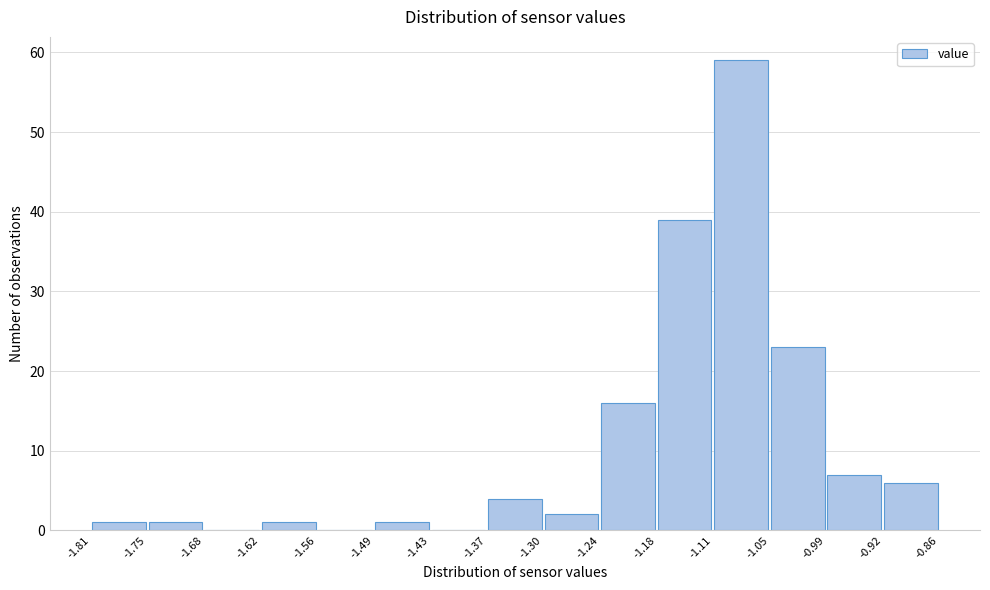

How tall is the bar that spans -1.62 to -1.56 on the x-axis? The values are not printed on the chart, so give them approximately, as read against the axis.

1